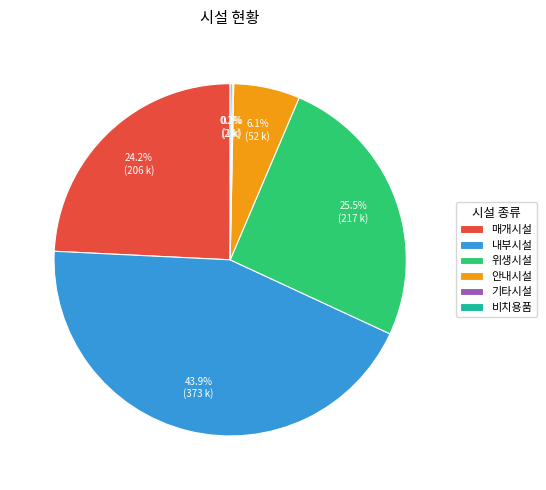

To the nearest percent, what is the average slice percentage?

17%